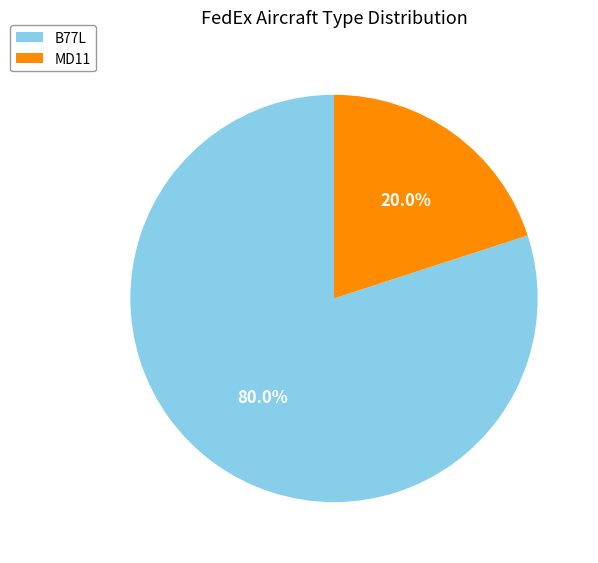

How many segments does this pie chart have?

2